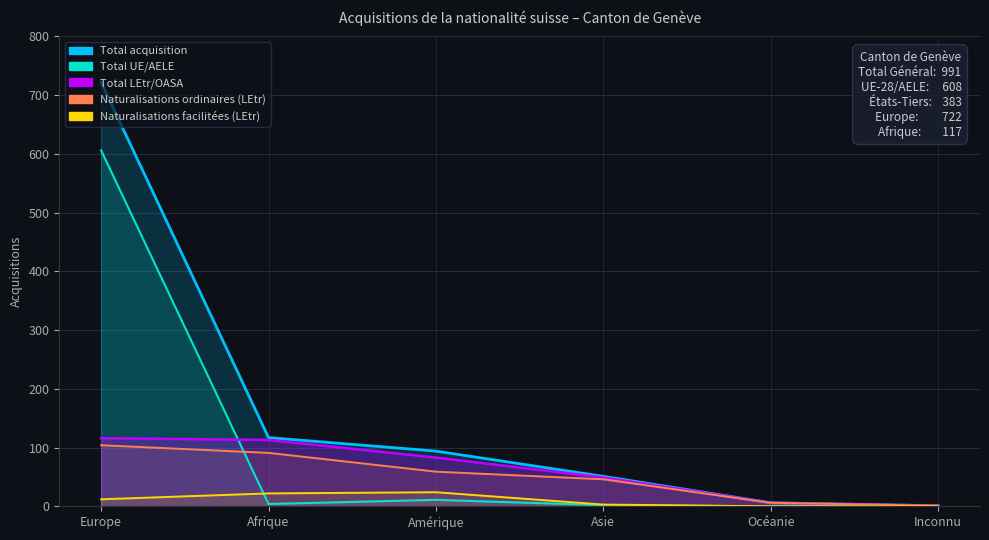

Is the value of Total acquisition at Afrique greater than the value of Naturalisations facilitées (LEtr) at Asie?

Yes